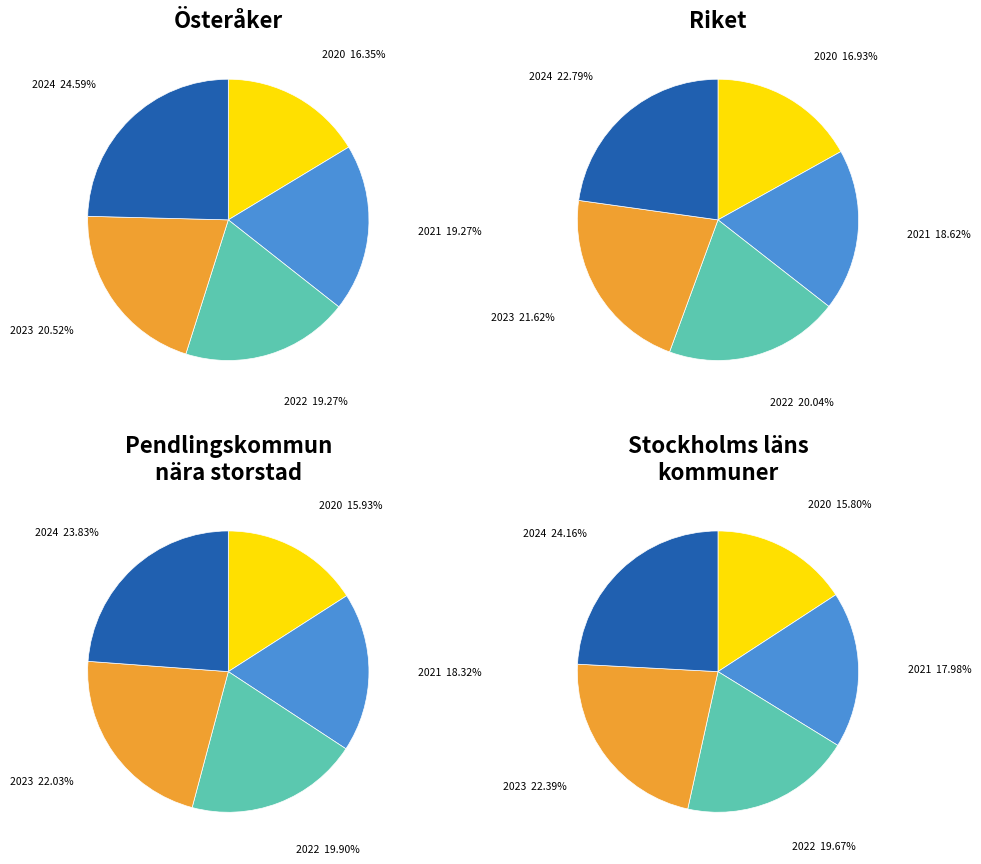

How many segments does this pie chart have?

5